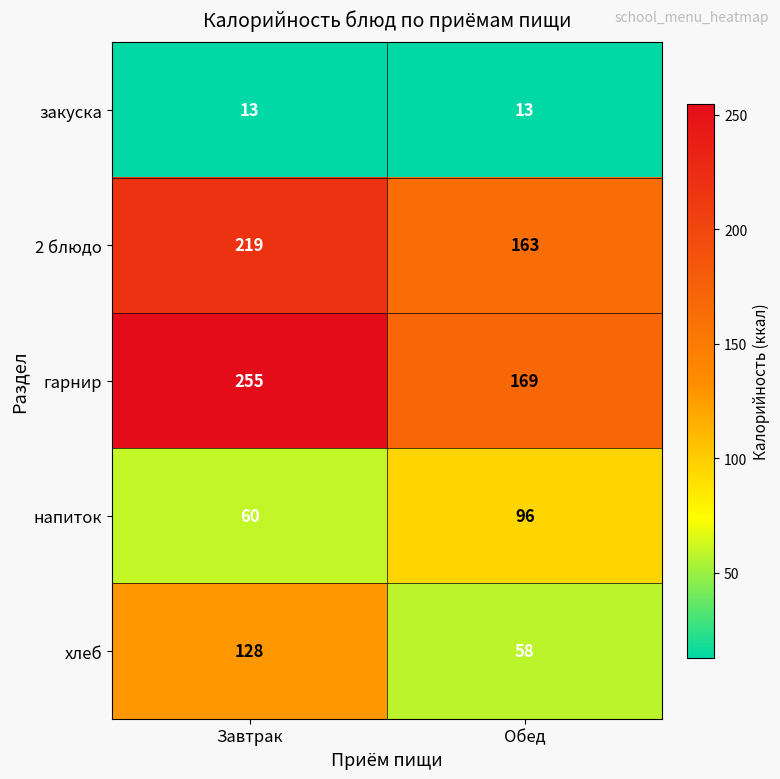

What is the difference between the хлеб values at Завтрак and Обед?

70